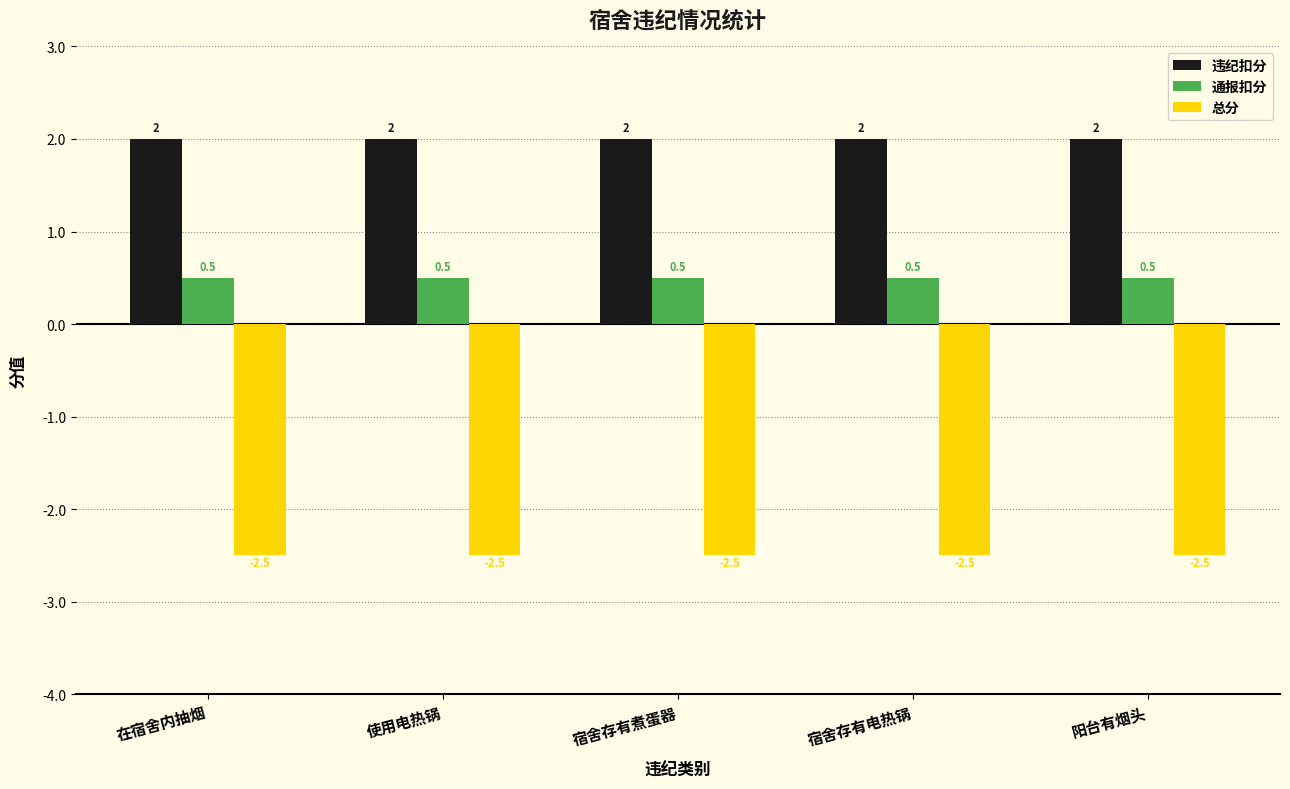

What is the minimum value for 违纪扣分?

2.0